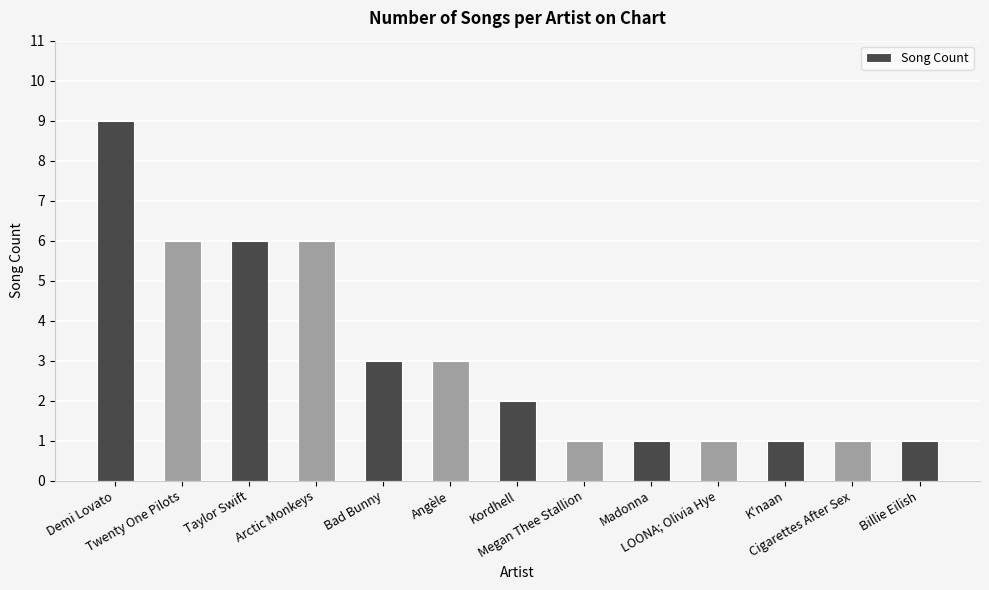

Which category has the highest value across all series?

Demi Lovato